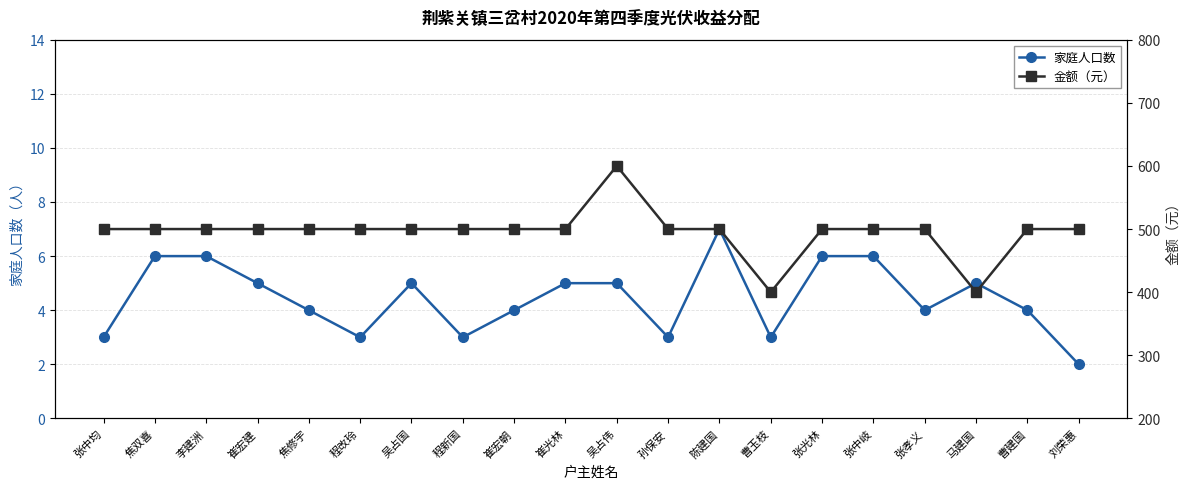

Reading right to left, list all the values displayed in this chart.

家庭人口数: 刘荣惠=2	曹建国=4	马建国=5	张孝义=4	张中岐=6	张光林=6	曹玉枝=3	陈建国=7	孙保安=3	吴占伟=5	崔光林=5	崔宏朝=4	程新国=3	吴占国=5	程改玲=3	焦修宇=4	崔宏建=5	李建洲=6	焦双喜=6	张中均=3
金额（元）: 刘荣惠=500	曹建国=500	马建国=400	张孝义=500	张中岐=500	张光林=500	曹玉枝=400	陈建国=500	孙保安=500	吴占伟=600	崔光林=500	崔宏朝=500	程新国=500	吴占国=500	程改玲=500	焦修宇=500	崔宏建=500	李建洲=500	焦双喜=500	张中均=500